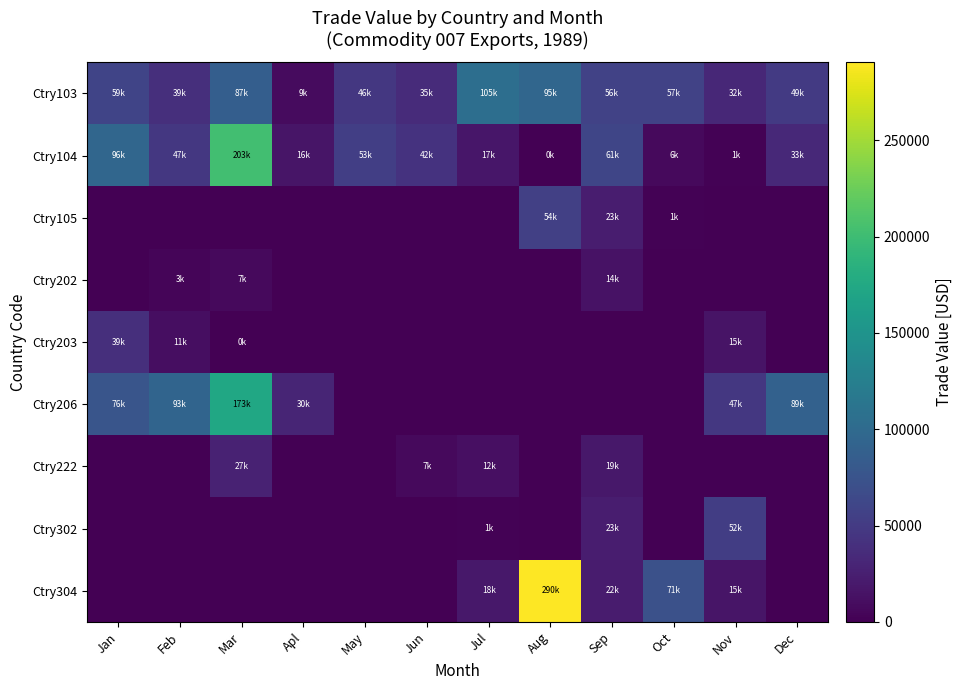

Reading left to right, extract all data points from this chart.

Ctry103: Jan=59100	Feb=39542	Mar=87194	Apl=9049	May=46789	Jun=35487	Jul=105264	Aug=95824	Sep=56825	Oct=57075	Nov=32075	Dec=49837
Ctry104: Jan=96153	Feb=47236	Mar=203053	Apl=16743	May=53494	Jun=42822	Jul=17164	Aug=308	Sep=61254	Oct=6962	Nov=1548	Dec=33154
Ctry105: Jan=0	Feb=0	Mar=0	Apl=0	May=0	Jun=0	Jul=0	Aug=54921	Sep=23322	Oct=1372	Nov=0	Dec=0
Ctry202: Jan=0	Feb=3486	Mar=7413	Apl=0	May=0	Jun=0	Jul=0	Aug=0	Sep=14227	Oct=0	Nov=0	Dec=0
Ctry203: Jan=39545	Feb=11293	Mar=672	Apl=0	May=0	Jun=0	Jul=0	Aug=0	Sep=0	Oct=0	Nov=15685	Dec=0
Ctry206: Jan=76335	Feb=93491	Mar=173536	Apl=30181	May=0	Jun=0	Jul=0	Aug=0	Sep=0	Oct=0	Nov=47589	Dec=89995
Ctry222: Jan=0	Feb=0	Mar=27274	Apl=0	May=0	Jun=7607	Jul=12092	Aug=0	Sep=19075	Oct=0	Nov=0	Dec=0
Ctry302: Jan=0	Feb=0	Mar=0	Apl=0	May=0	Jun=0	Jul=1723	Aug=0	Sep=23432	Oct=0	Nov=52603	Dec=0
Ctry304: Jan=0	Feb=0	Mar=0	Apl=0	May=0	Jun=0	Jul=18812	Aug=290476	Sep=22322	Oct=71664	Nov=15979	Dec=0